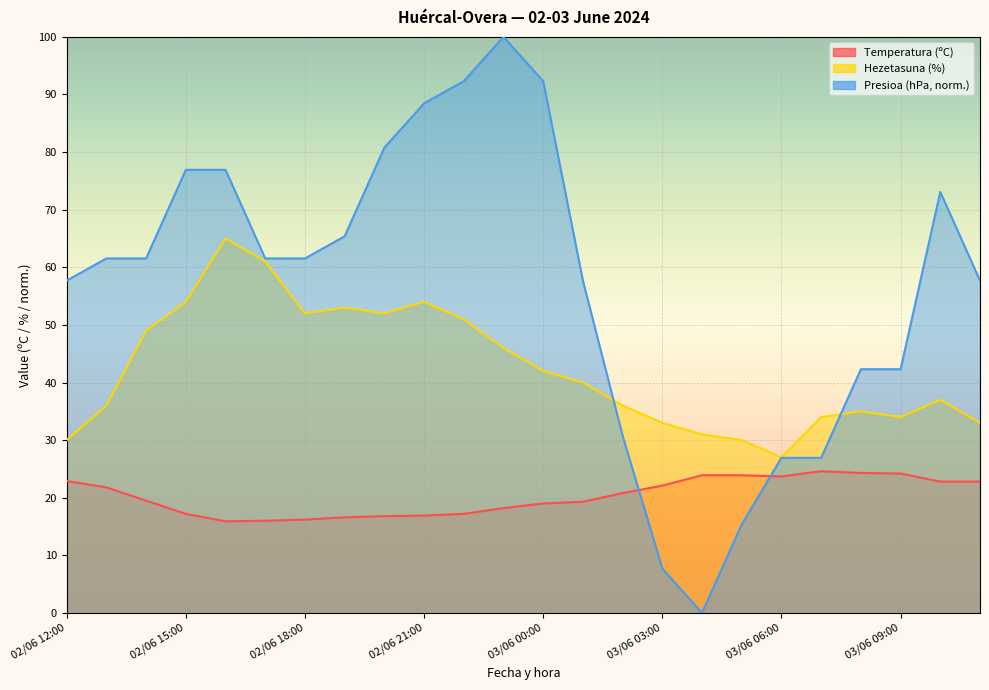

Between which two adjacent categories do Hezetasuna (%) and Presioa (hPa) norm first intersect?

03/06 01:00 and 03/06 02:00